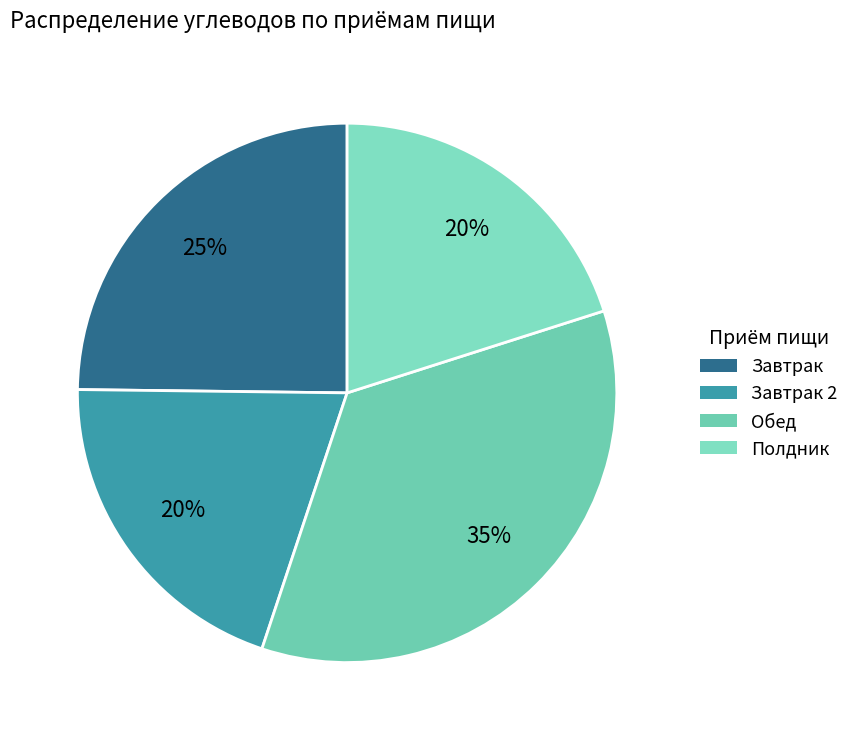

To the nearest percent, what is the average slice percentage?

25%